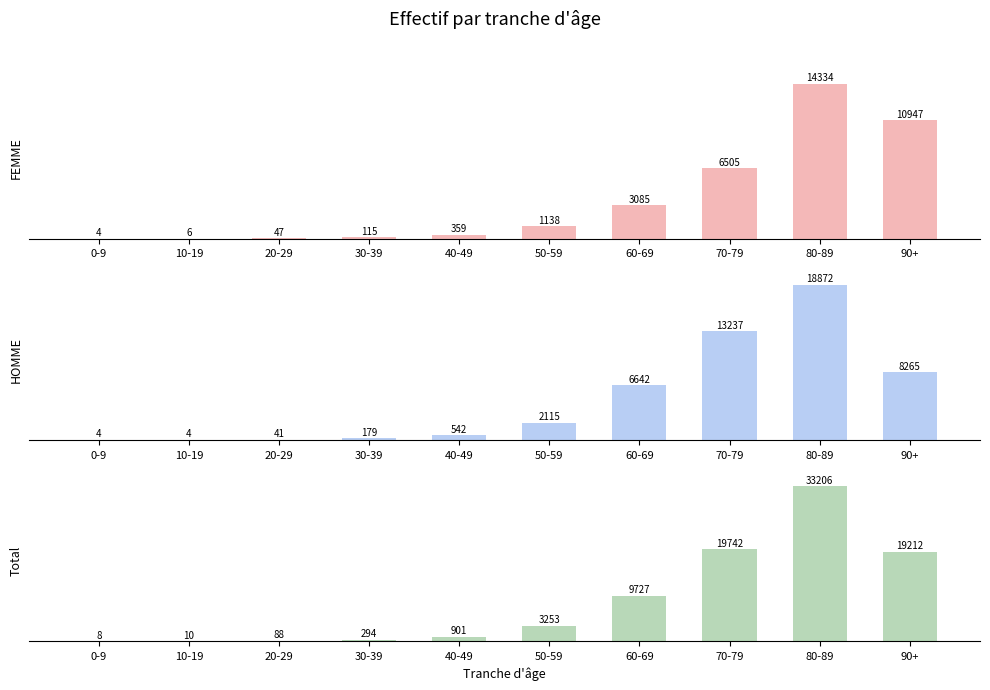

What are all the series names shown in the legend?

FEMME, HOMME, Total